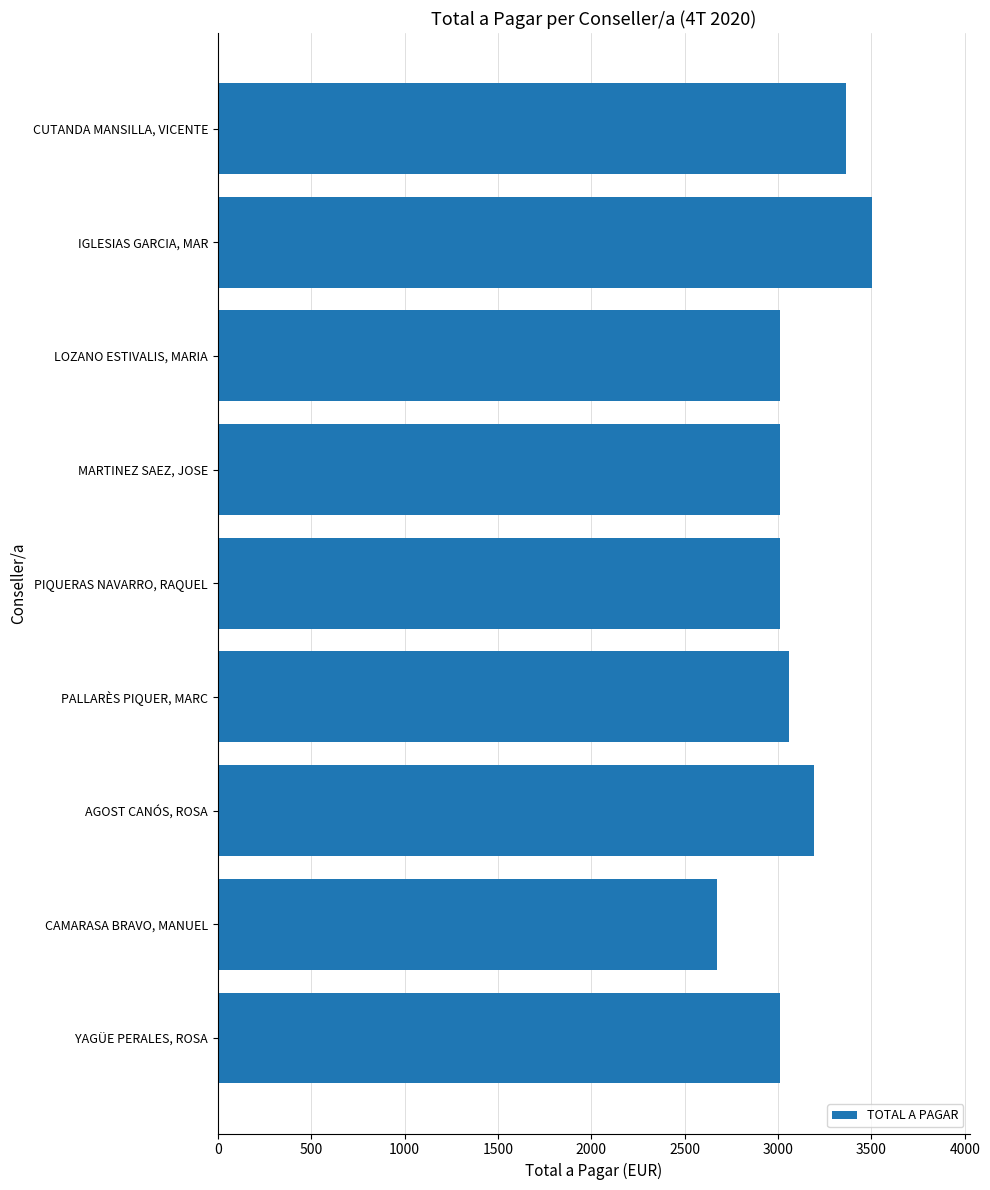

Reading top to bottom, what are all the values shown in this chart?

3363.0	3501.2	3010.6	3010.6	3010.6	3057.7	3190.7	2676.1	3010.6